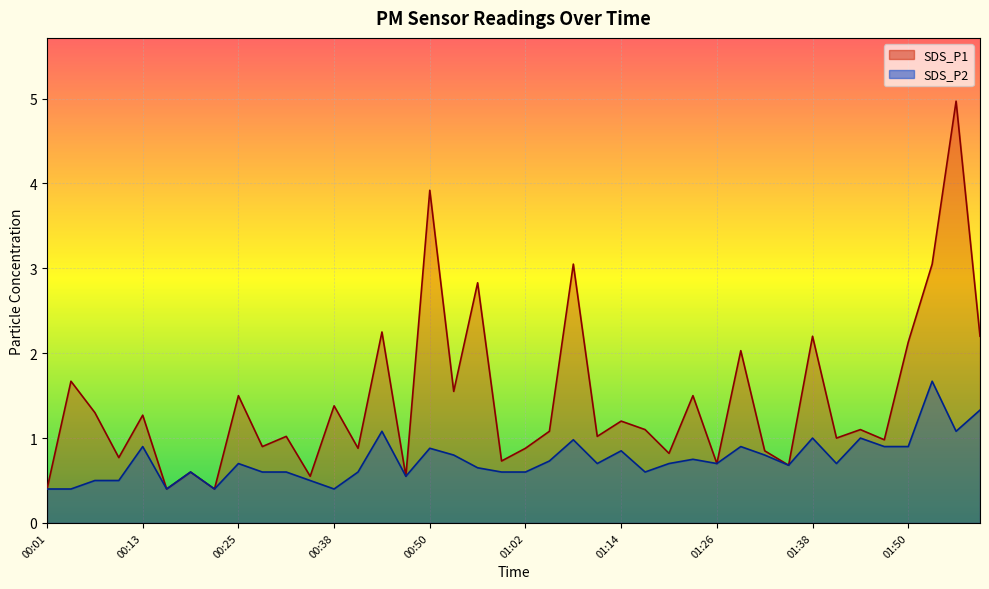

The value of SDS_P2 at 00:19 is 0.8. True or false?

False